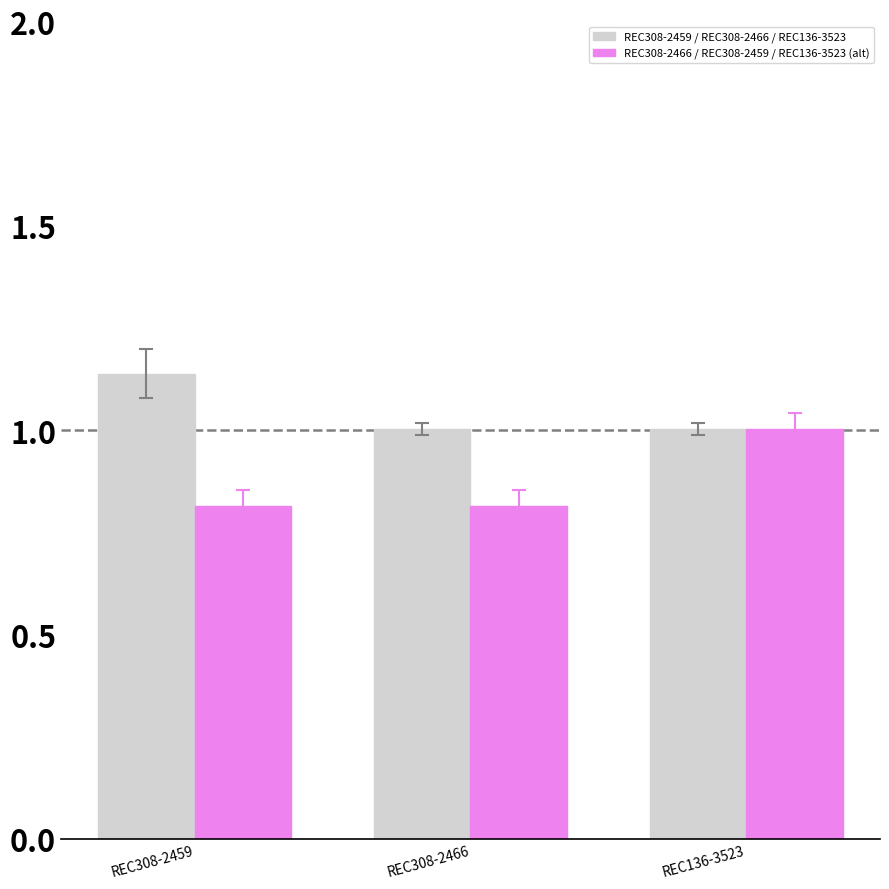

Which series changed the most between REC308-2459 and REC308-2466?

REC308-2459 / REC308-2466 / REC136-3523